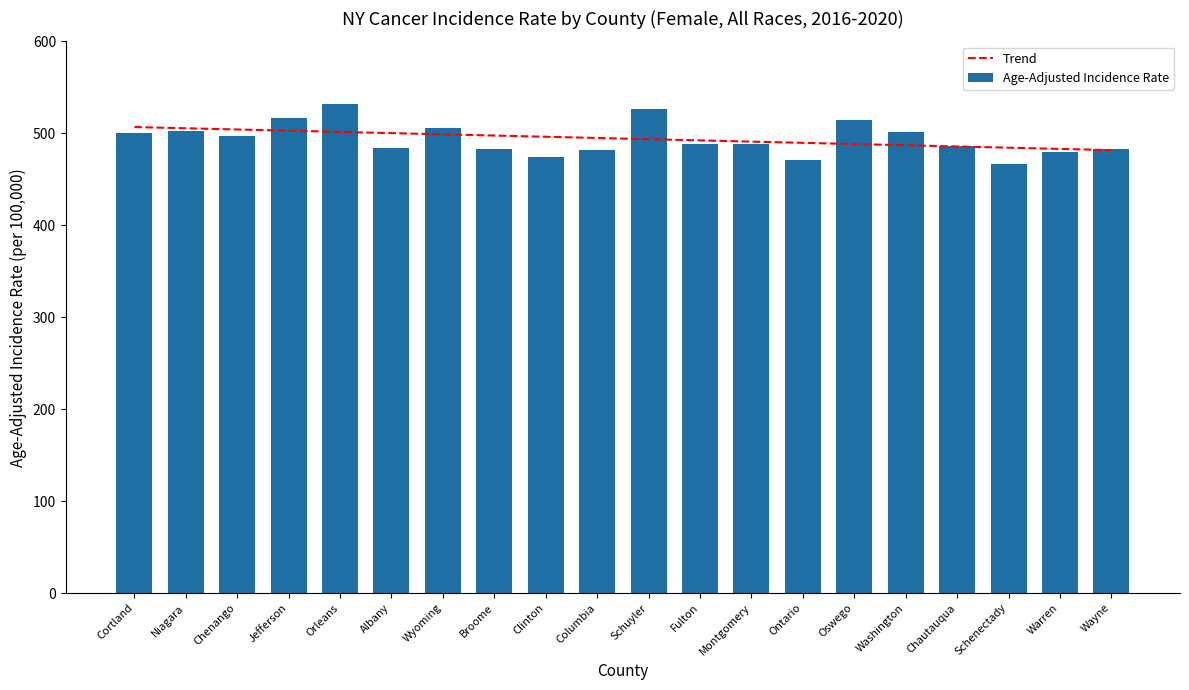

The value of Age-Adjusted Incidence Rate at Wayne is 766.6. True or false?

False